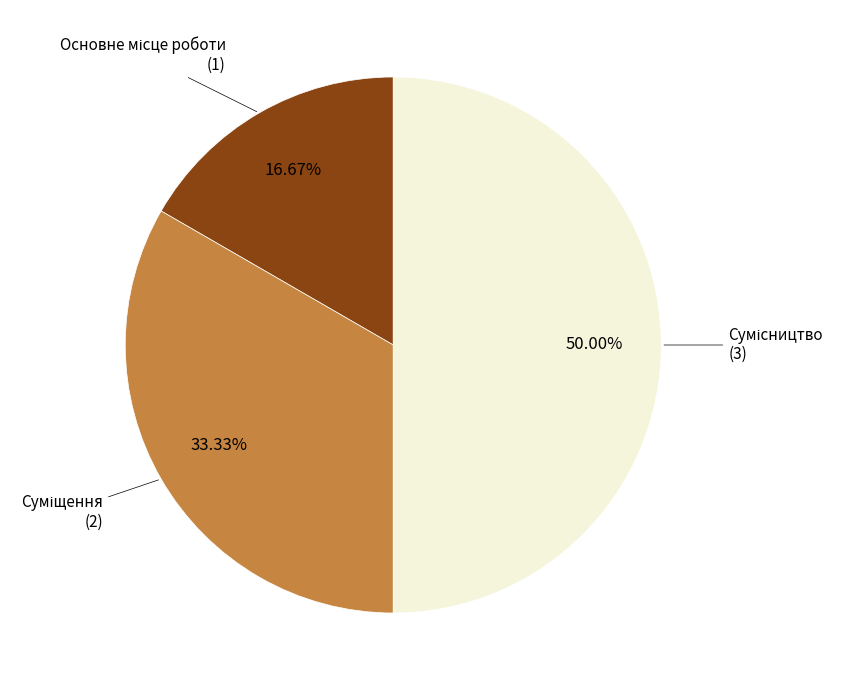

Do Основне місце роботи and Суміщення together represent more than half of the pie?

No